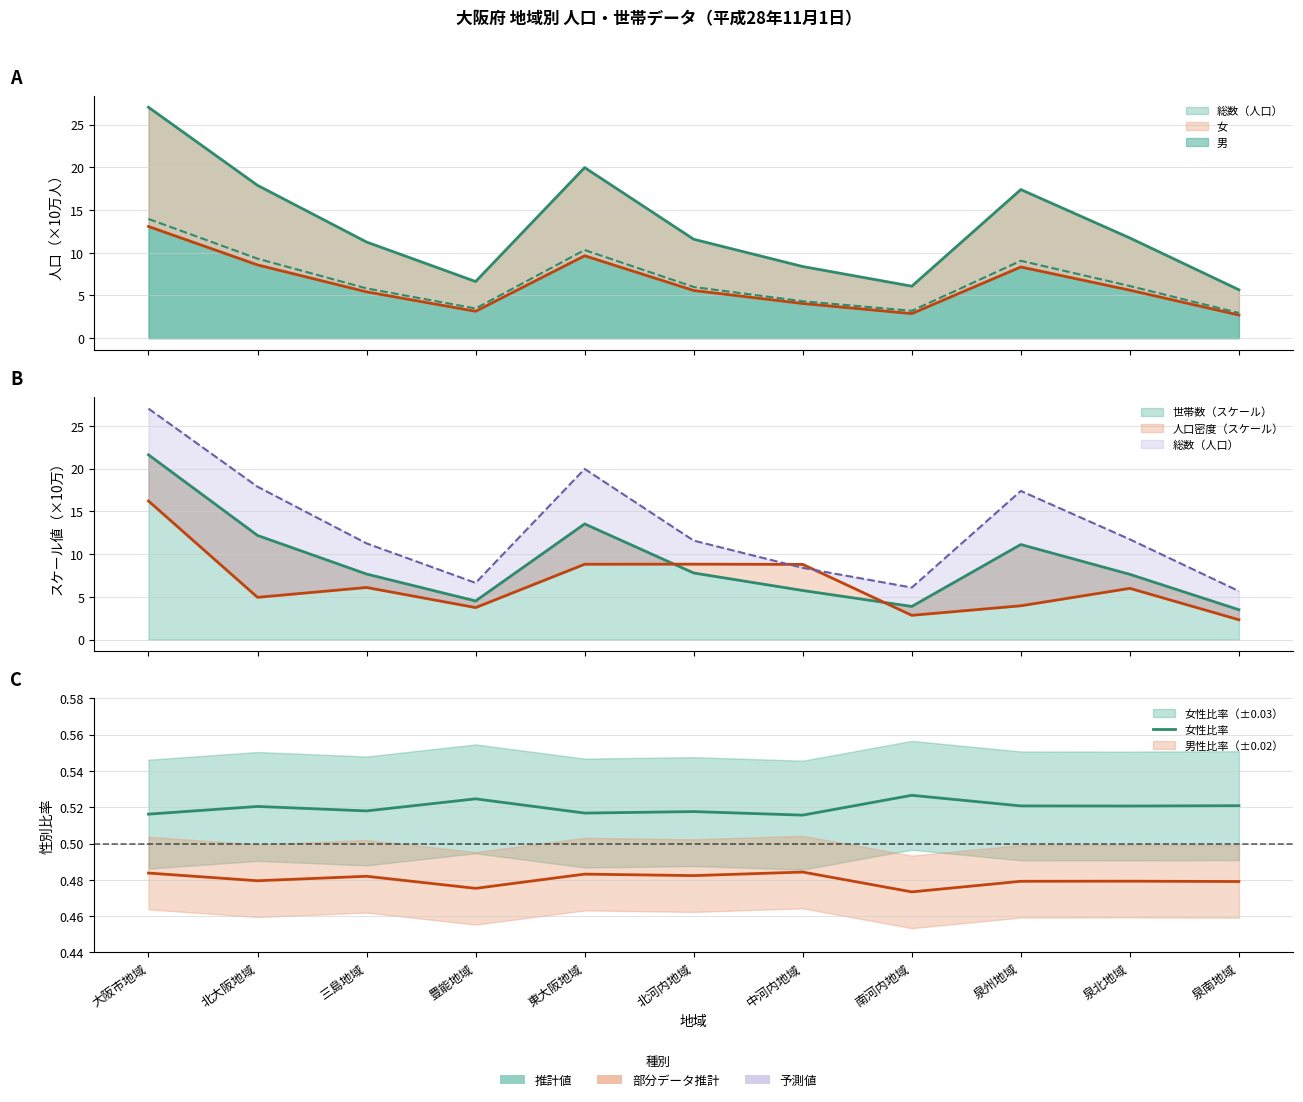

How many points are lower than both their immediate neighbors (excluding endpoints)?

4